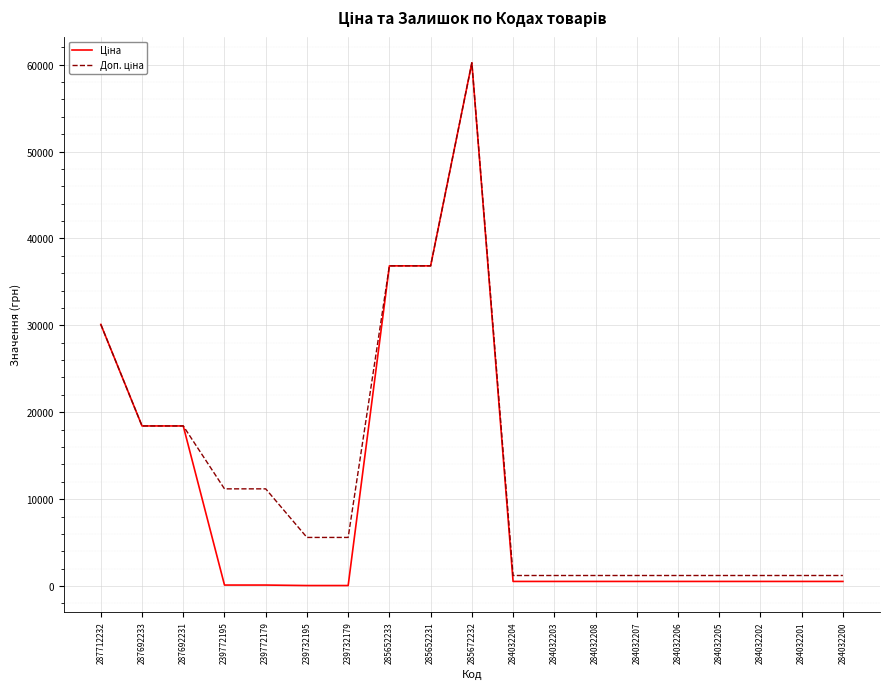

What is the greatest value displayed?

60205.6